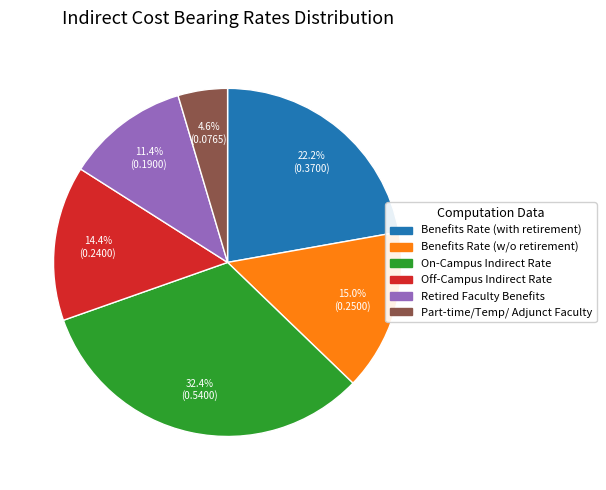

Is there a majority slice in this chart?

No